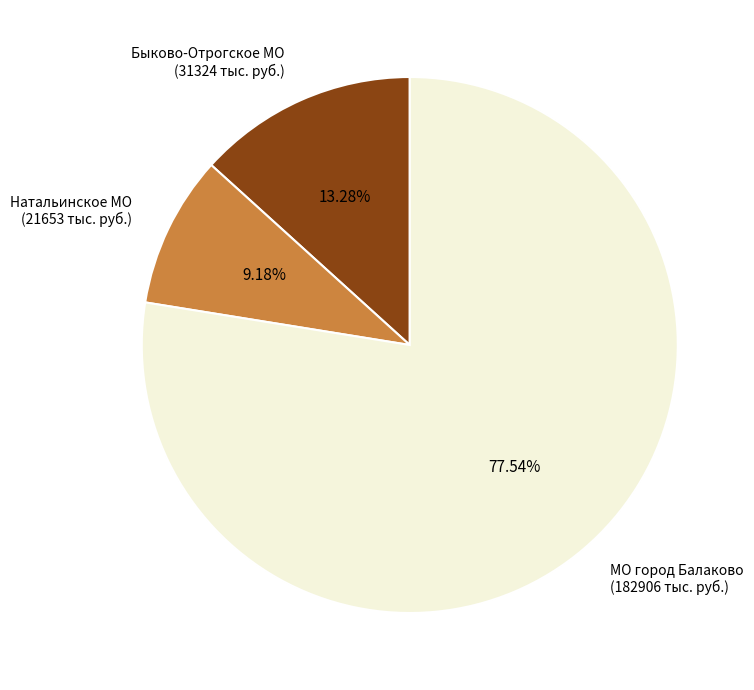

Which has a higher value, Натальинское МО (21653 тыс. руб.) or Быково-Отрогское МО (31324 тыс. руб.)?

Быково-Отрогское МО (31324 тыс. руб.)